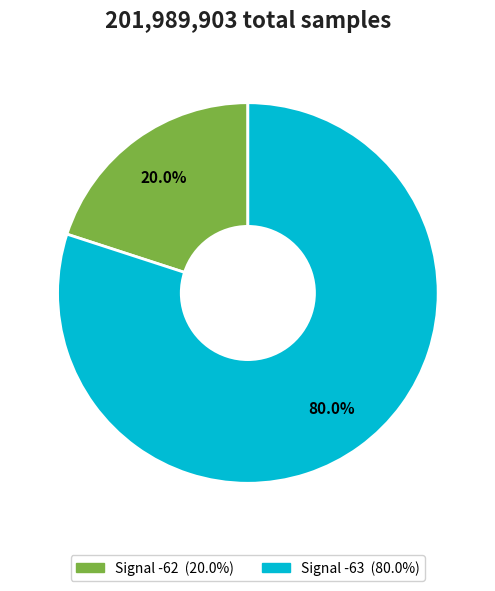

How many segments does this pie chart have?

2